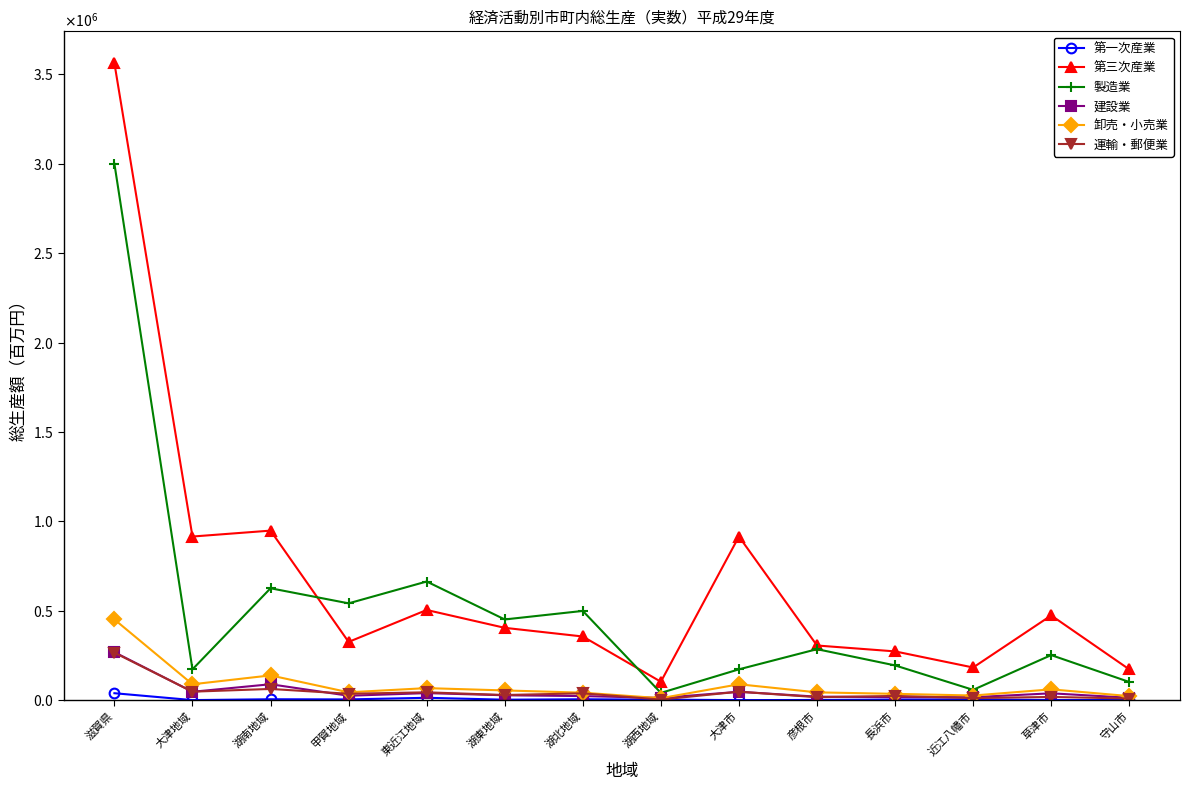

True or false: 第三次産業 has a value of 405366 at 湖東地域.

True